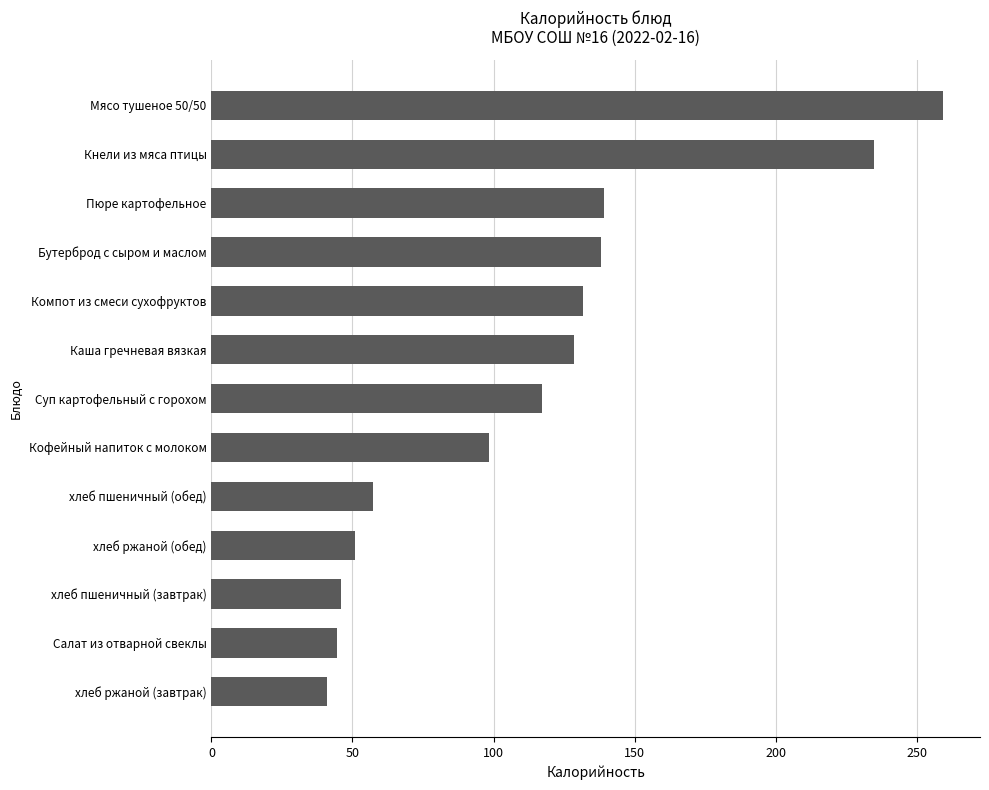

Is it true that the value at хлеб пшеничный (завтрак) is 15.2?

False